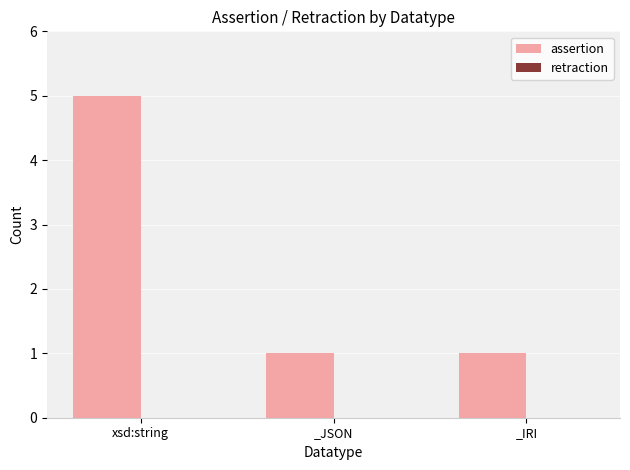

Reading right to left, extract all data points from this chart.

_IRI=1	_JSON=1	xsd:string=5